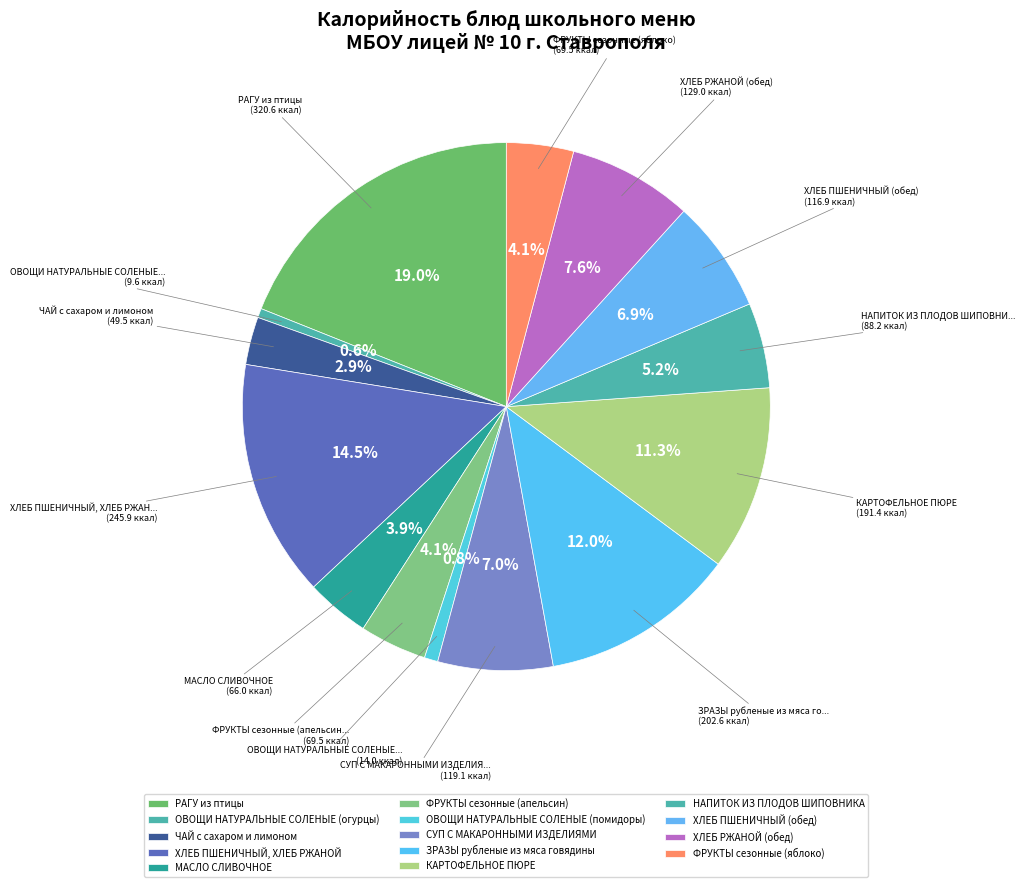

Does ХЛЕБ ПШЕНИЧНЫЙ (обед) represent more than half of the total?

No